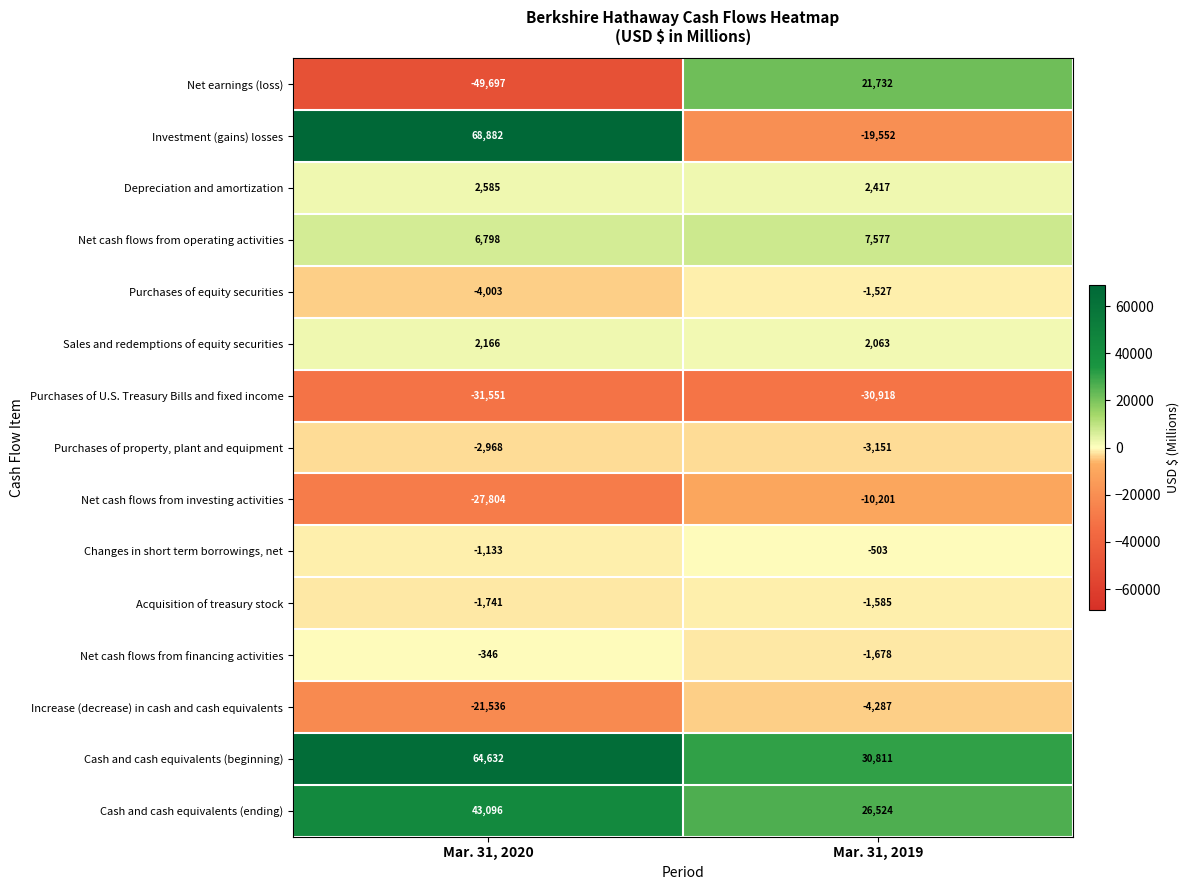

Is it true that Sales and redemptions of equity securities equals 3620 at Mar. 31, 2020?

False